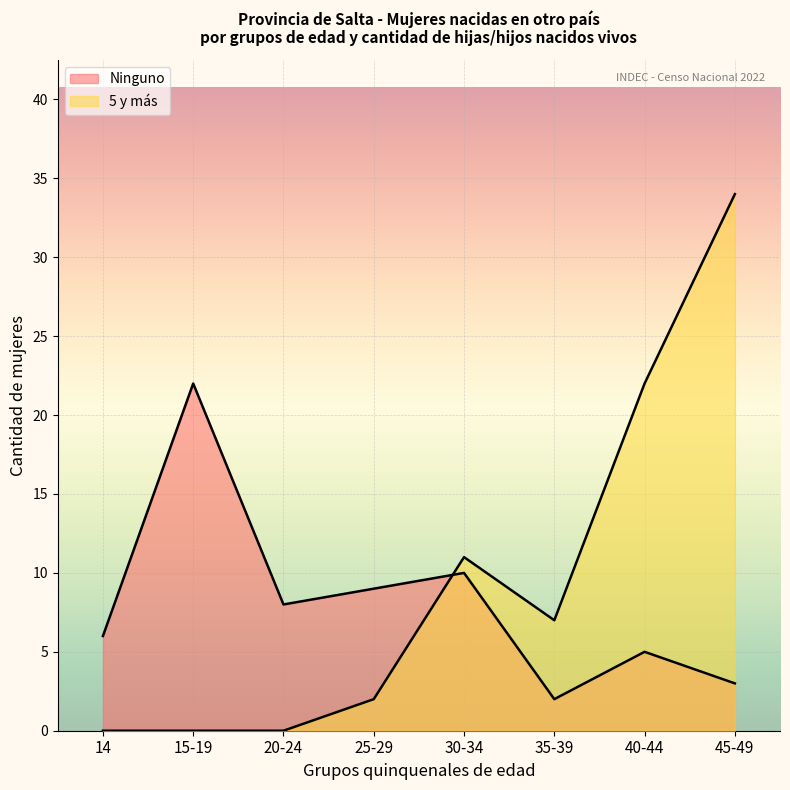

How many lines are shown in the chart?

2